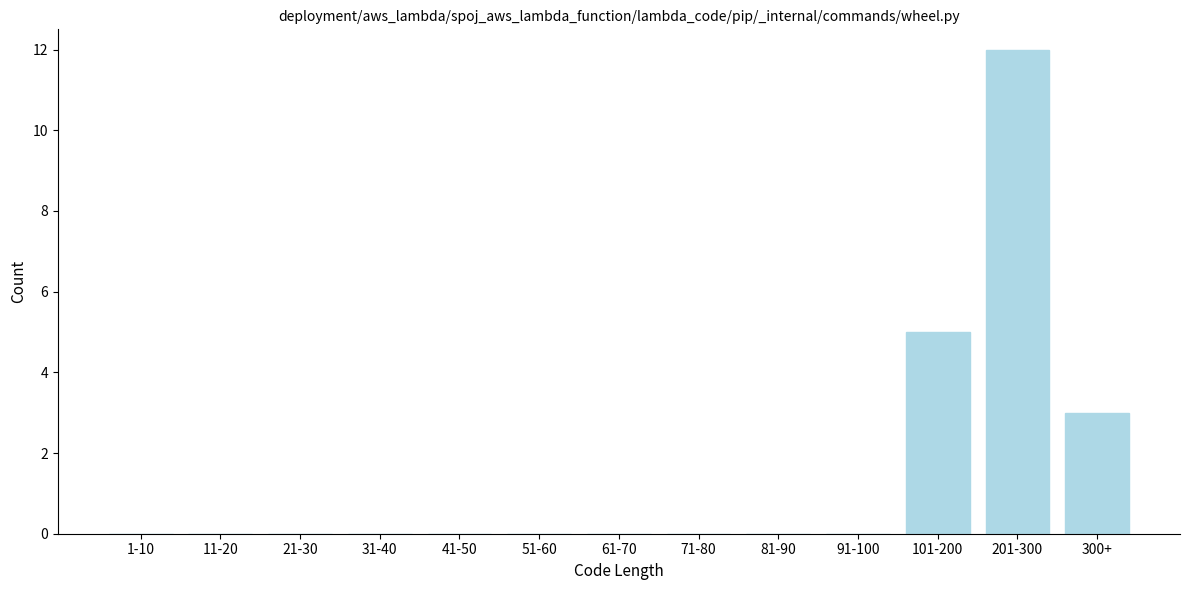

Reading left to right, what are all the values shown in this chart?

1-10=0	11-20=0	21-30=0	31-40=0	41-50=0	51-60=0	61-70=0	71-80=0	81-90=0	91-100=0	101-200=5	201-300=12	300+=3